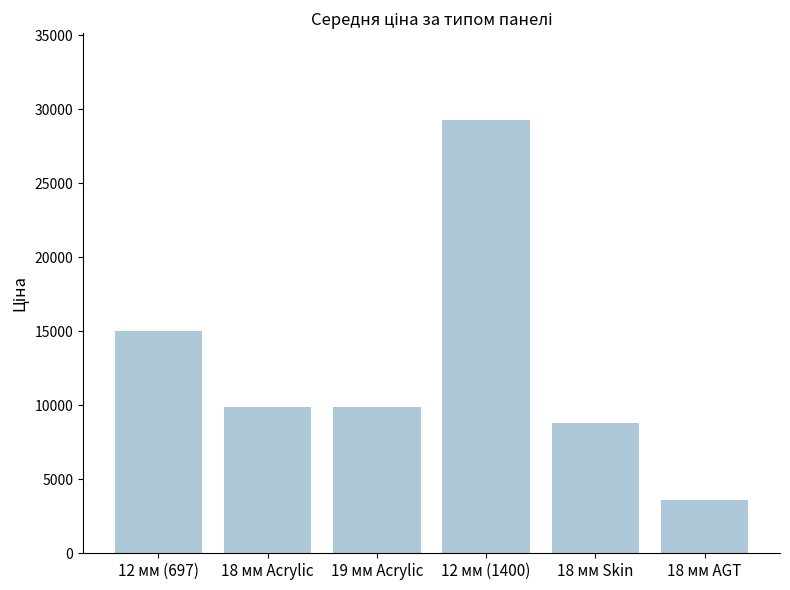

What is the difference between the values at 18 мм AGT and 19 мм Acrylic?

6286.3